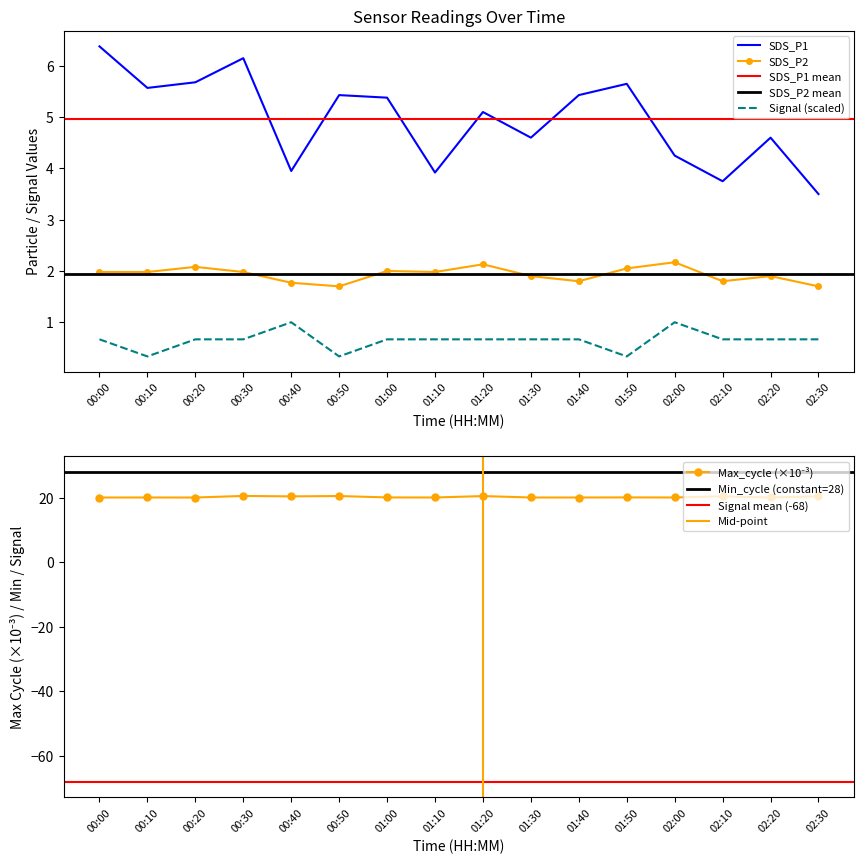

Reading left to right, list all the values displayed in this chart.

SDS_P1: 00:00=6.4	00:10=5.6	00:20=5.7	00:30=6.2	00:40=4.0	00:50=5.4	01:00=5.4	01:10=3.9	01:20=5.1	01:30=4.6	01:40=5.4	01:50=5.7	02:00=4.2	02:10=3.8	02:20=4.6	02:30=3.5
SDS_P2: 00:00=2.0	00:10=2.0	00:20=2.1	00:30=2.0	00:40=1.8	00:50=1.7	01:00=2.0	01:10=2.0	01:20=2.1	01:30=1.9	01:40=1.8	01:50=2.0	02:00=2.2	02:10=1.8	02:20=1.9	02:30=1.7
Signal: 00:00=0.7	00:10=0.3	00:20=0.7	00:30=0.7	00:40=1.0	00:50=0.3	01:00=0.7	01:10=0.7	01:20=0.7	01:30=0.7	01:40=0.7	01:50=0.3	02:00=1.0	02:10=0.7	02:20=0.7	02:30=0.7
Max_cycle_scaled: 00:00=20.0	00:10=20.1	00:20=20.0	00:30=20.5	00:40=20.4	00:50=20.5	01:00=20.1	01:10=20.1	01:20=20.5	01:30=20.0	01:40=20.0	01:50=20.1	02:00=20.1	02:10=20.4	02:20=20.0	02:30=20.4